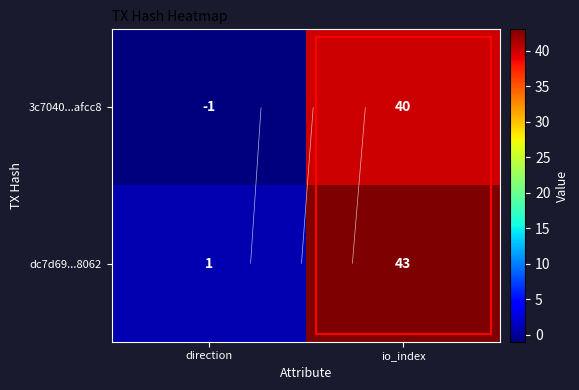

Where is dc7d69...8062 nearest to the value 22?

direction